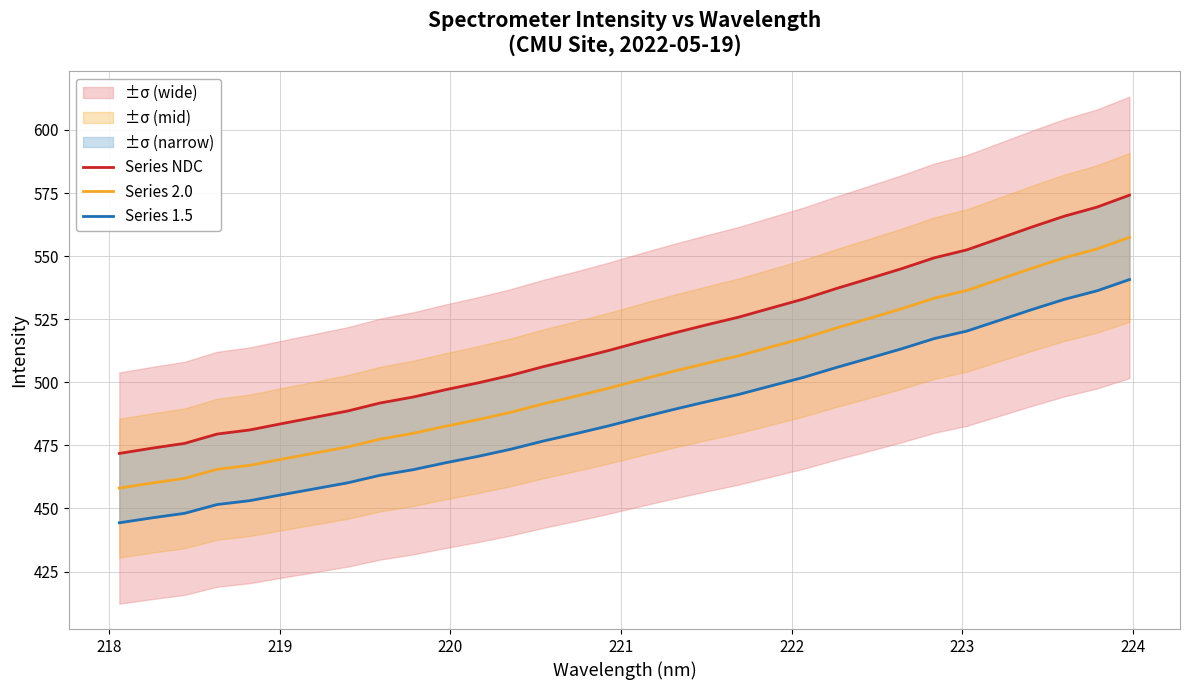

What is the label of the 3rd point from the left?

219